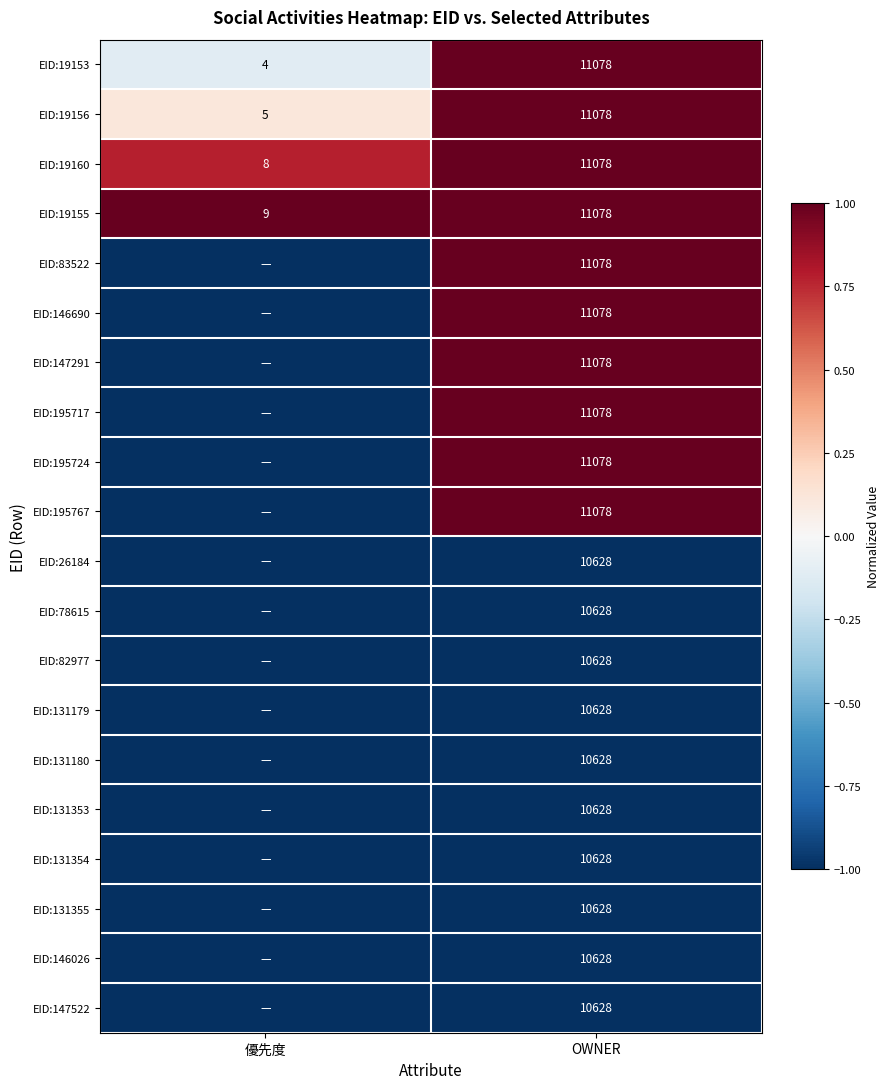

The EID:131354 series shows 14795 at OWNER. True or false?

False